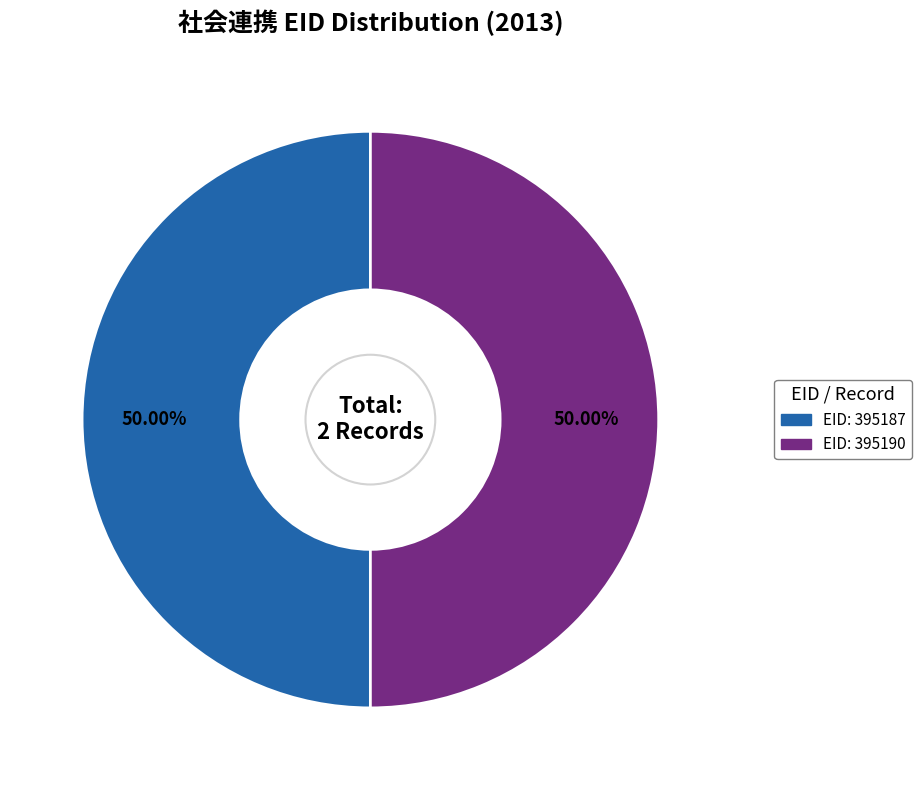

How many segments does this pie chart have?

2